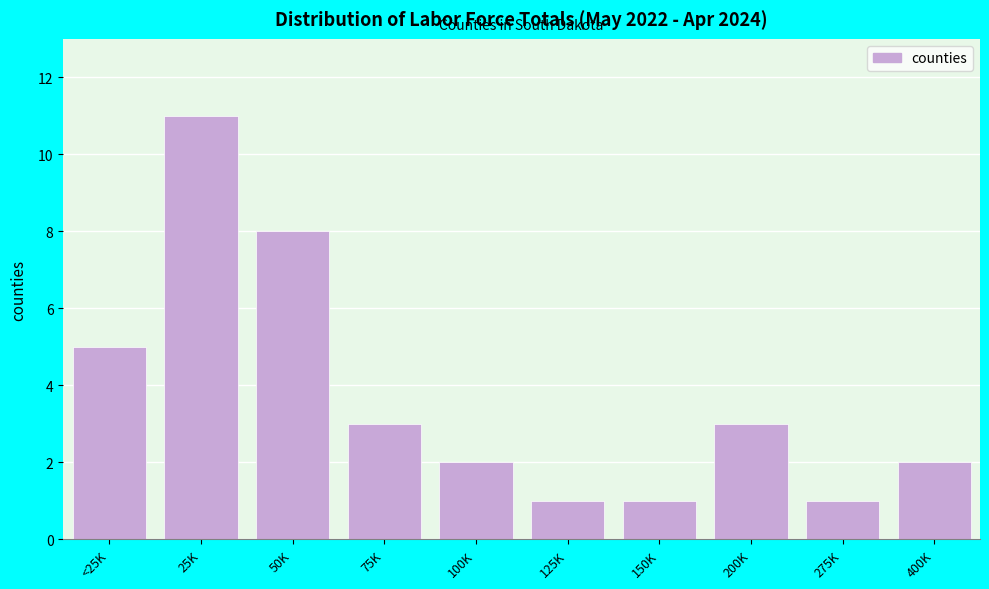

Reading right to left, transcribe all the data shown in this chart.

2	1	3	1	1	2	3	8	11	5